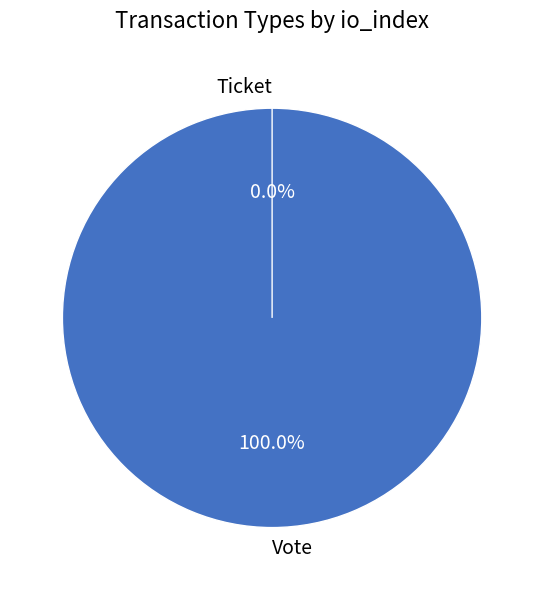

Is it true that Ticket is 1% of the pie?

False